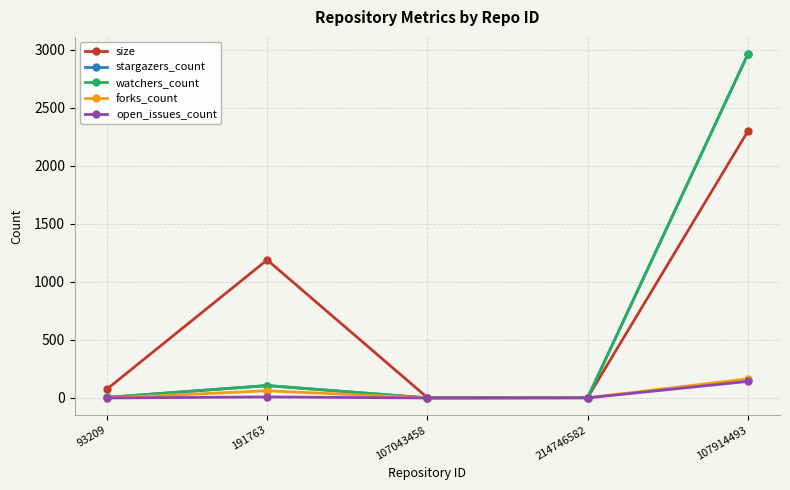

Is this an area chart (filled region under the line)?

No